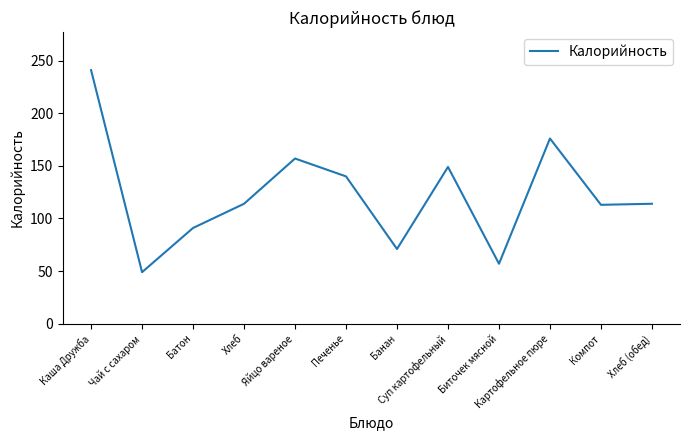

Is it true that the value at Чай с сахаром is 83?

False